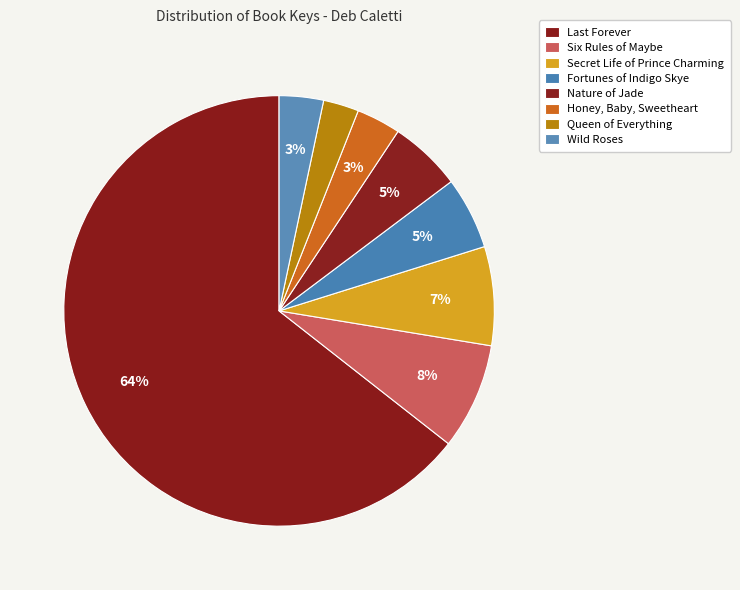

To the nearest percent, what is the difference between the Honey, Baby, Sweetheart and Nature of Jade slice percentages?

2%